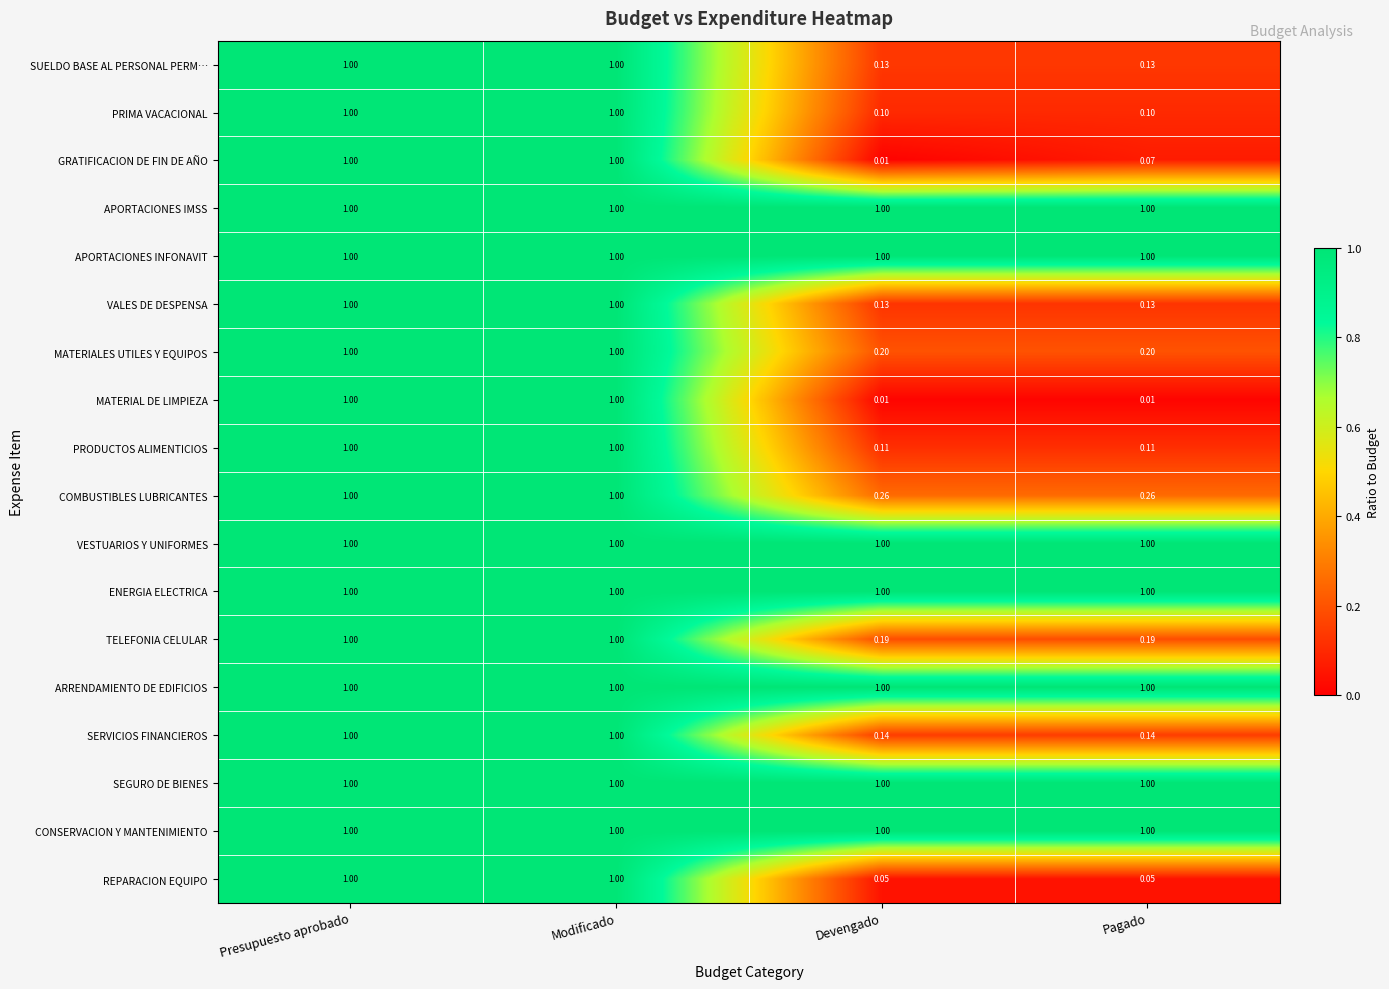

How many categories are shown in the chart?

4